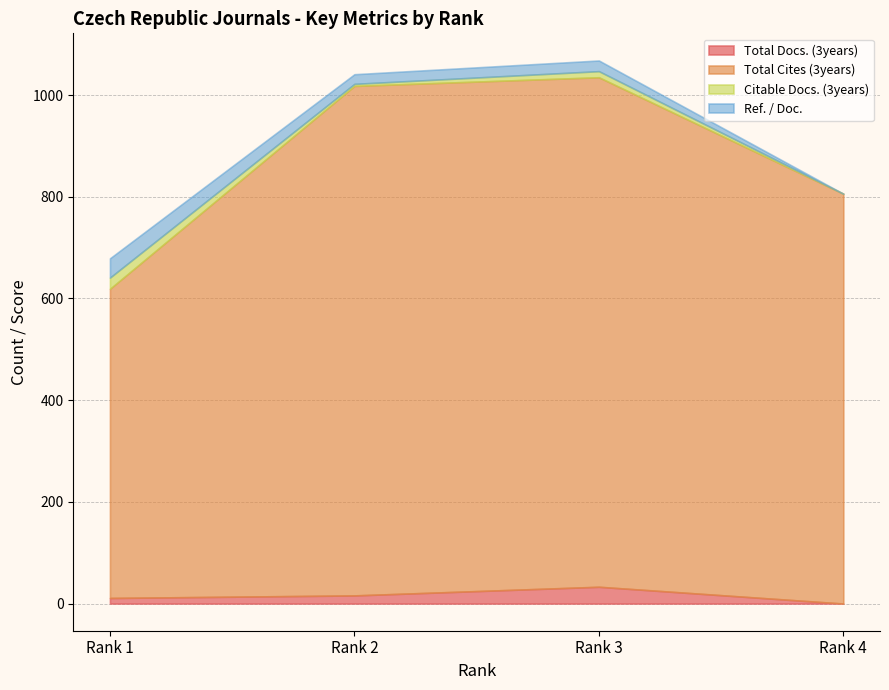

True or false: Ref. / Doc. and Citable Docs. (3years) intersect in this chart.

False